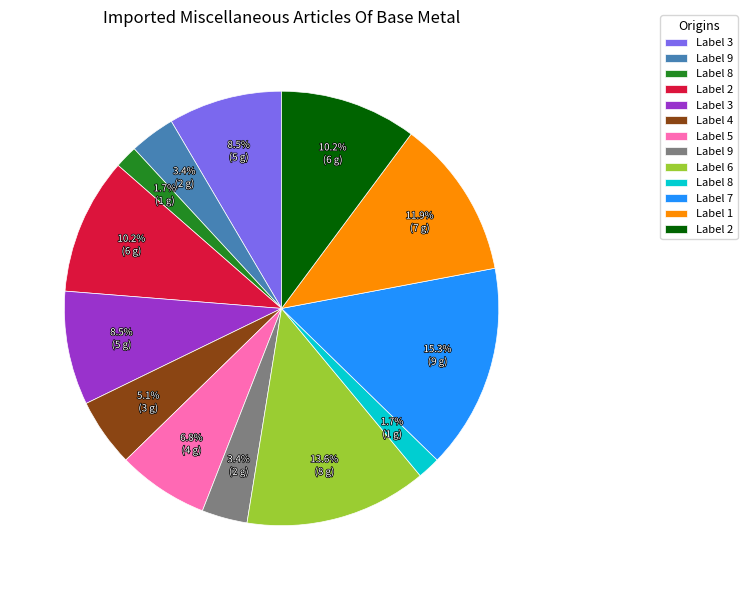

How many slices are in this pie chart?

13